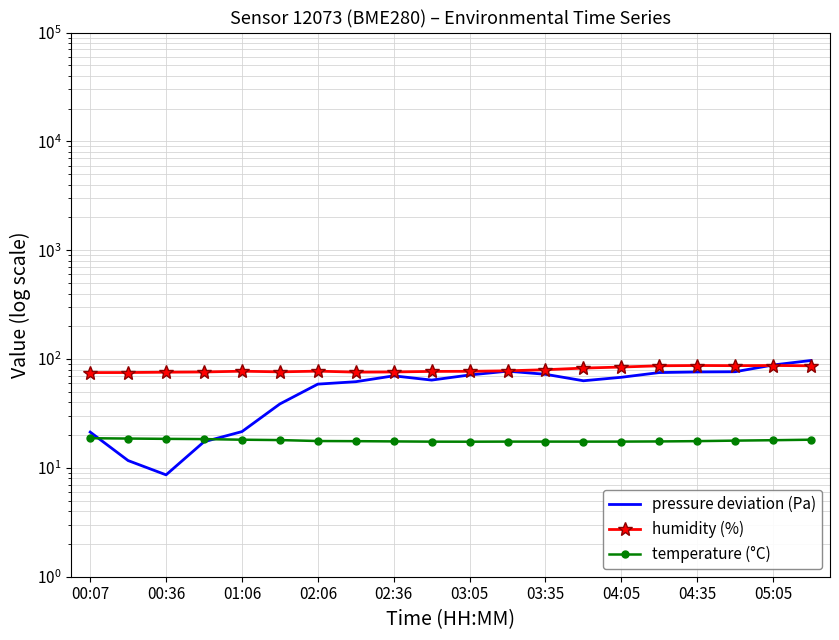

What is the sum of all pressure deviation (Pa) values?

1139.4